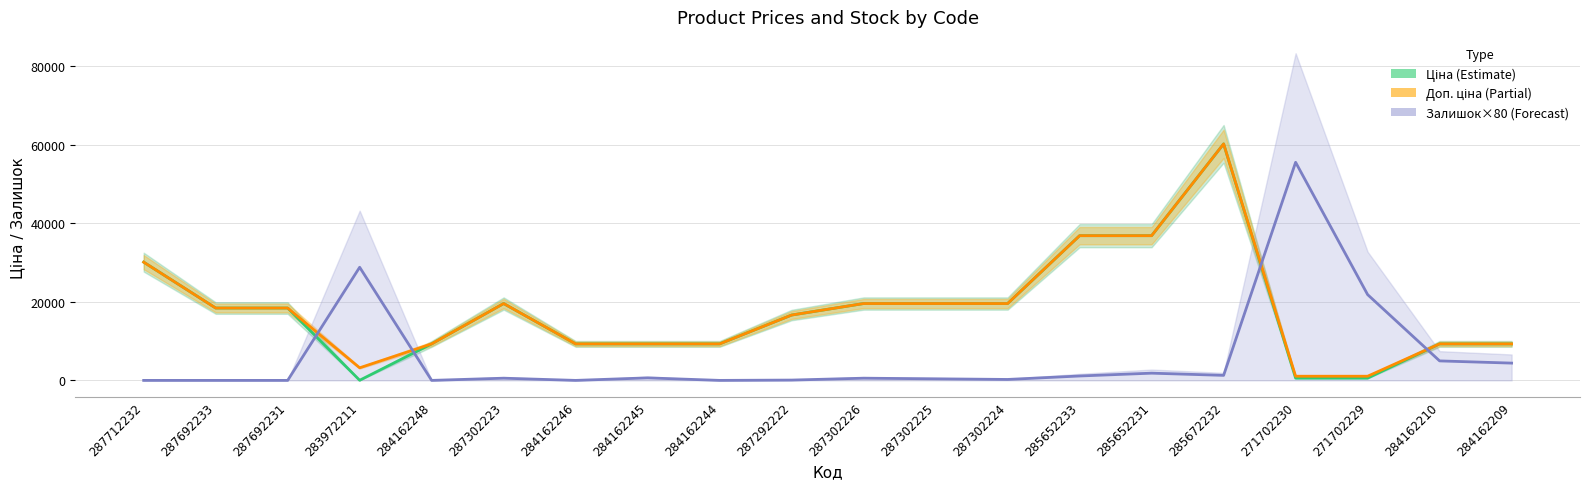

What is the value of the Доп. ціна (Partial) point at the 16th from the left?

60205.6